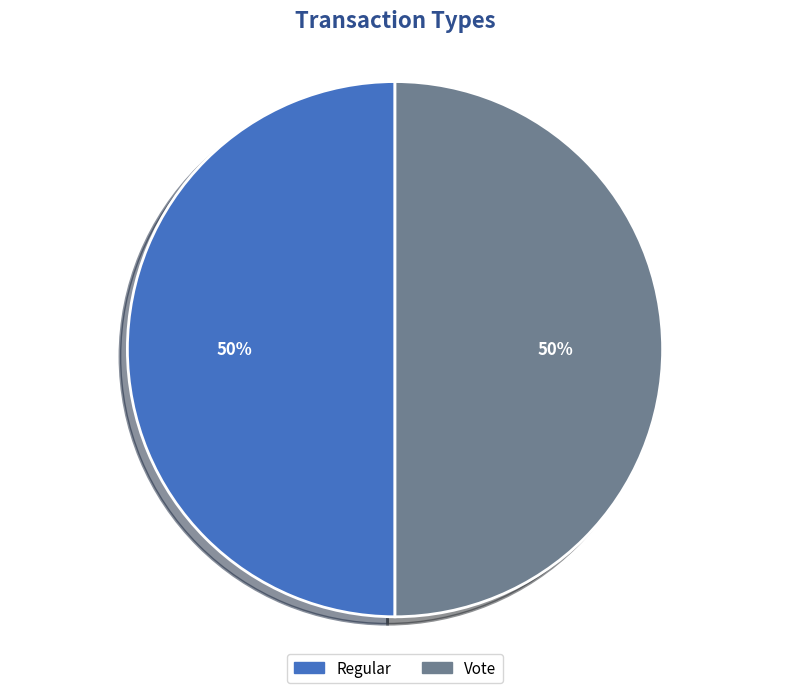

The Vote slice represents 43% of the pie. True or false?

False